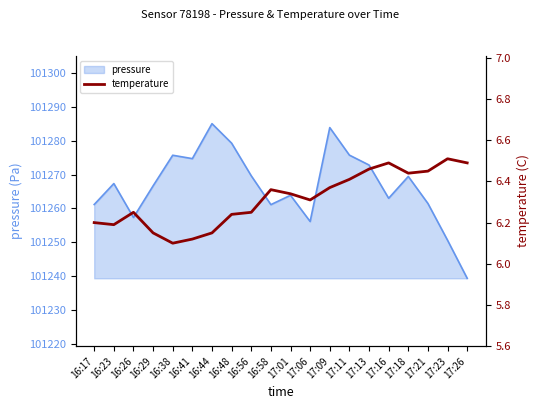

What is the label of the 6th point from the left?

16:41